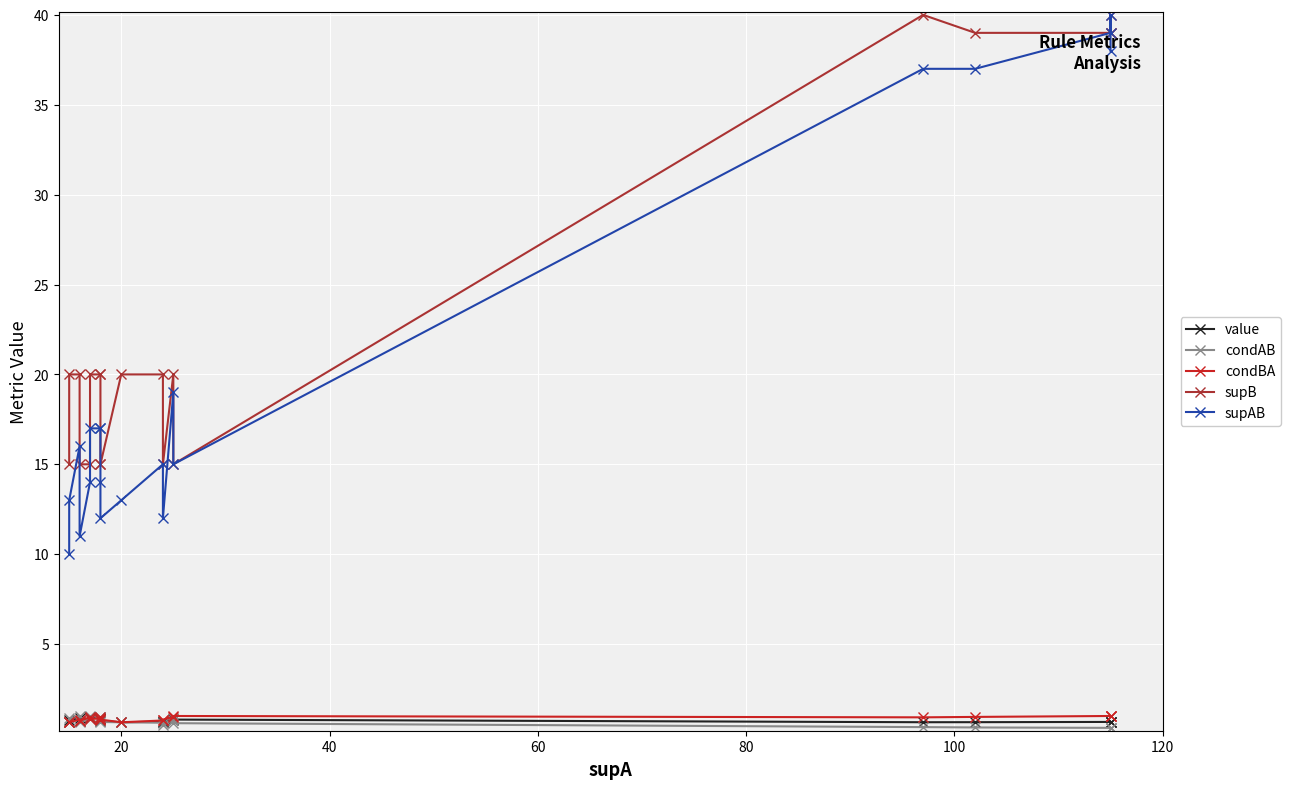

In supAB, how many points are lower than both neighbors (excluding endpoints)?

4